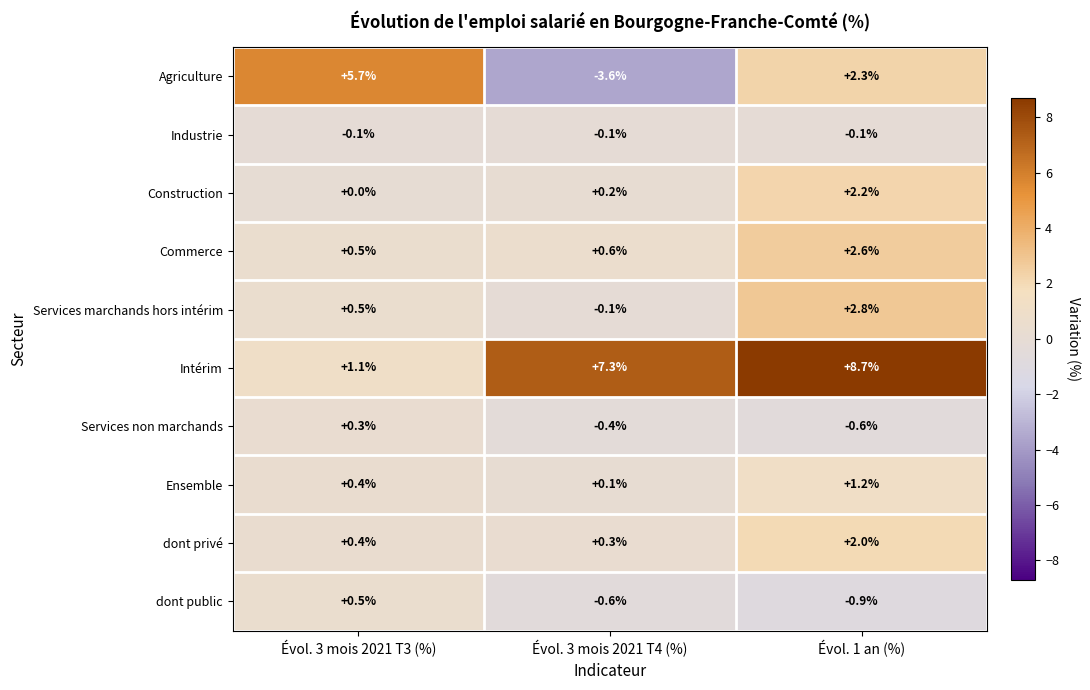

Which series has the largest range (max minus min)?

Agriculture